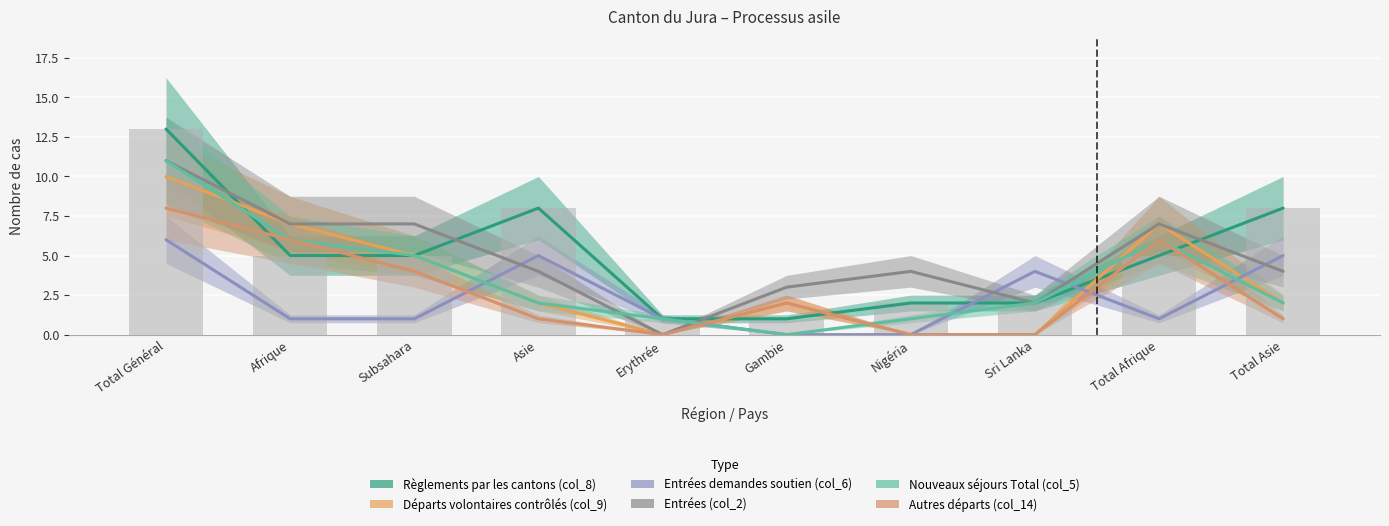

True or false: Entrées (col_2) has a value of 6 at Nigéria.

False